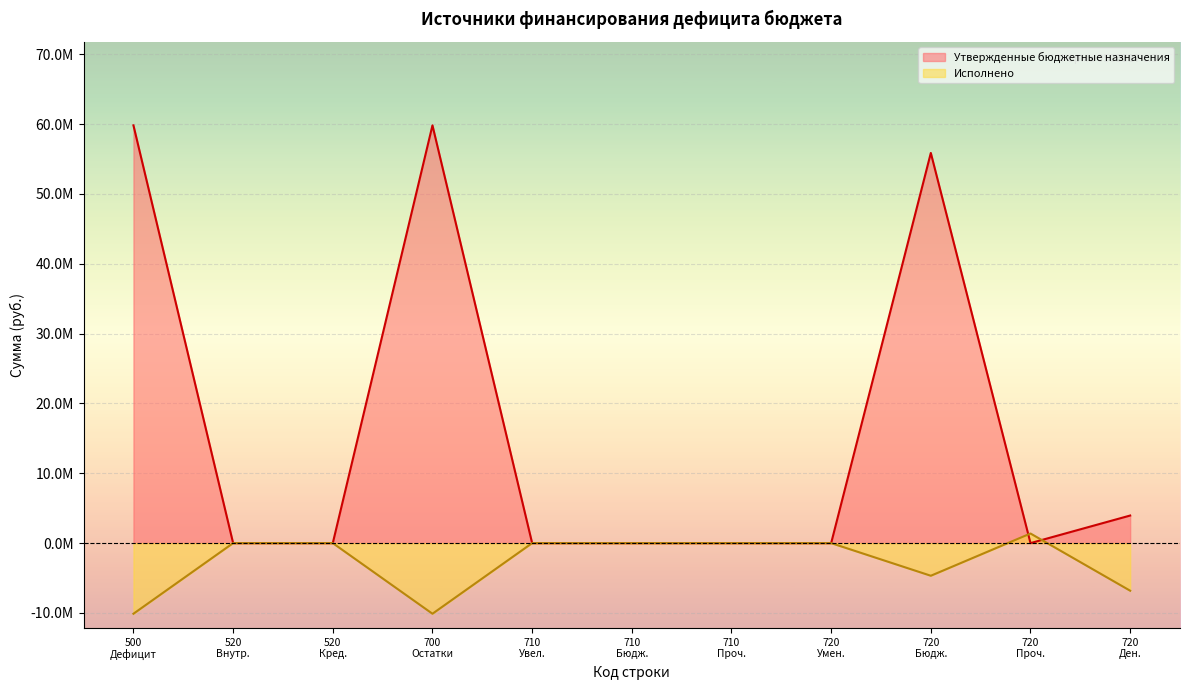

The Утвержденные бюджетные назначения series shows 0.0 at 520 Внутр.. True or false?

True